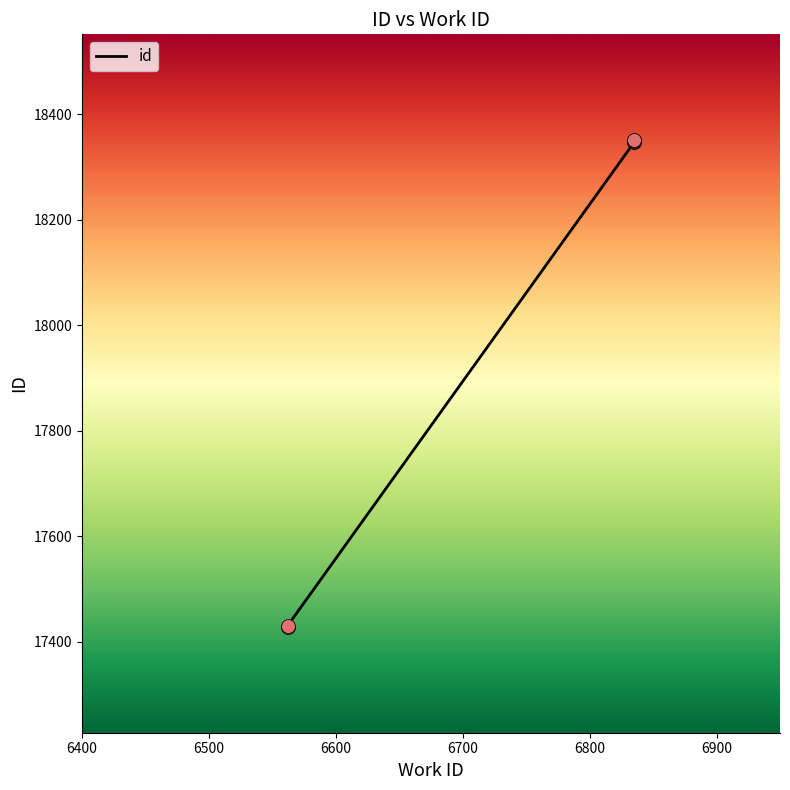

Which has a higher value, 6900 or 6400?

6900